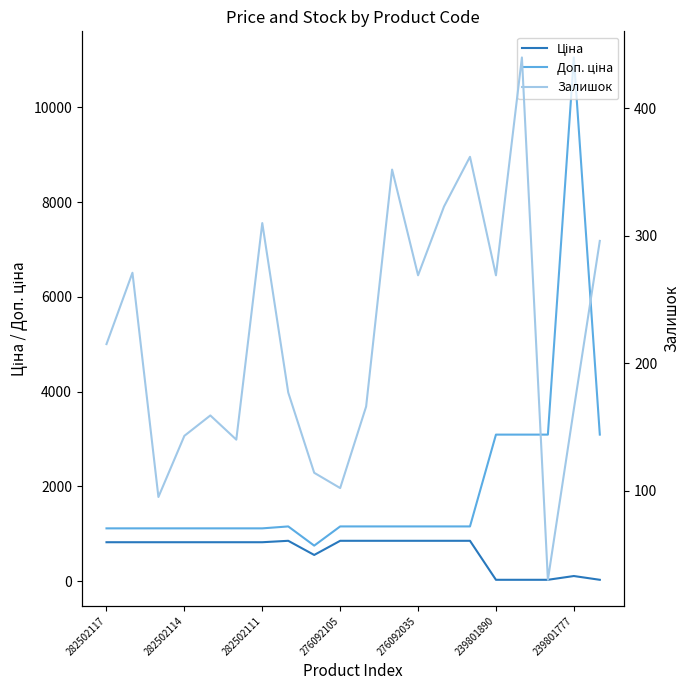

What is the difference between the second highest and minimum values in the Доп. ціна series?

2343.0